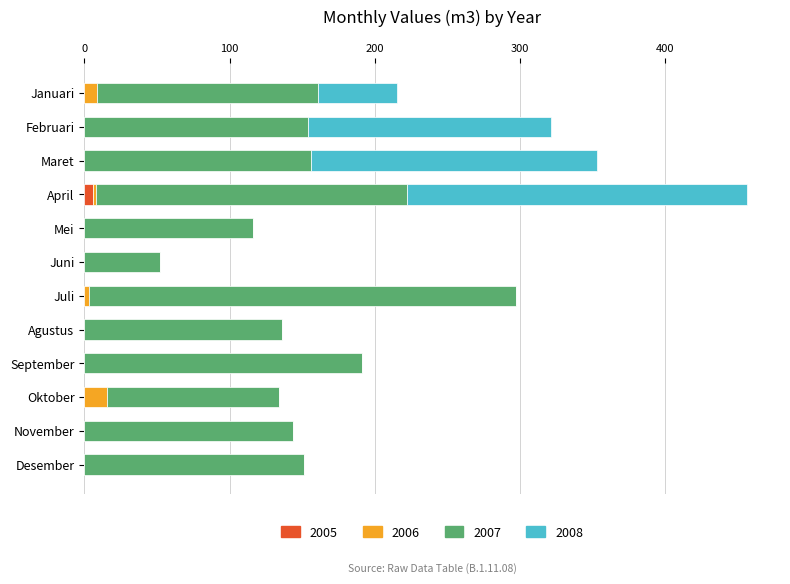

What are all the series names shown in the legend?

2005, 2006, 2007, 2008